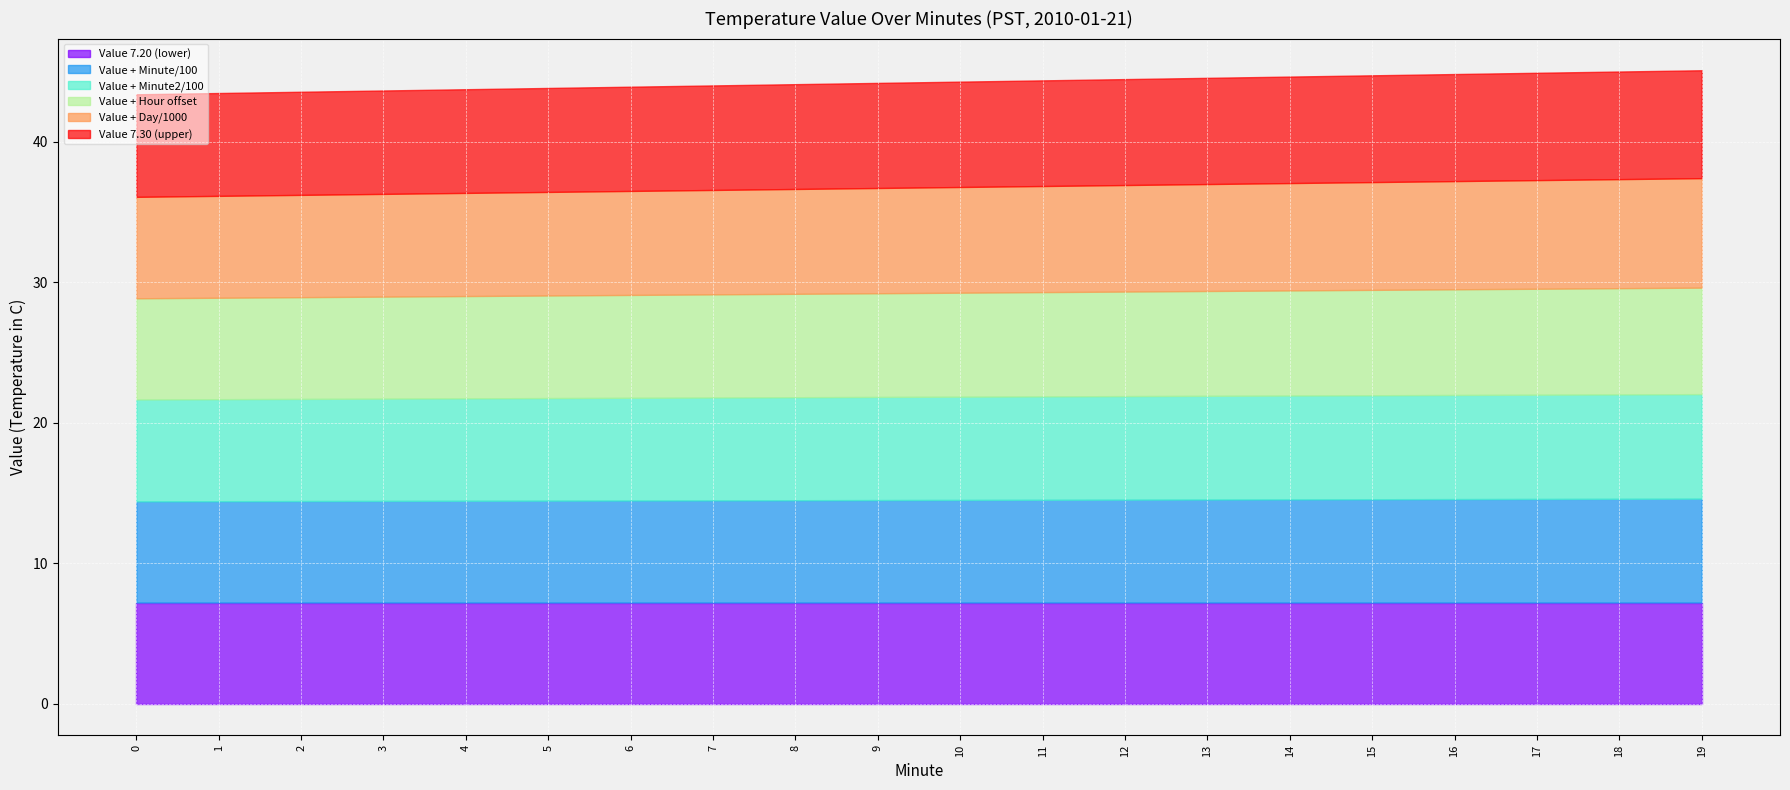

The Minute scaled 2 series shows 13.4 at 18. True or false?

False